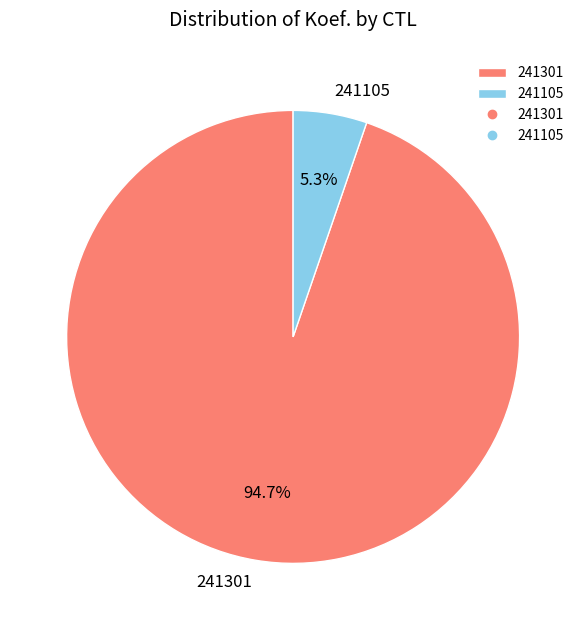

To the nearest percent, what portion does 241301 represent?

95%